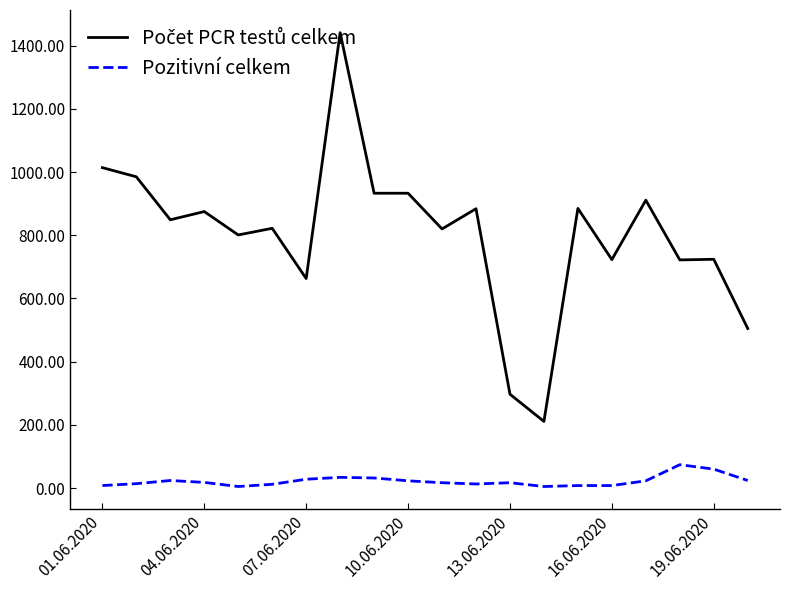

What is the greatest value displayed?

1441